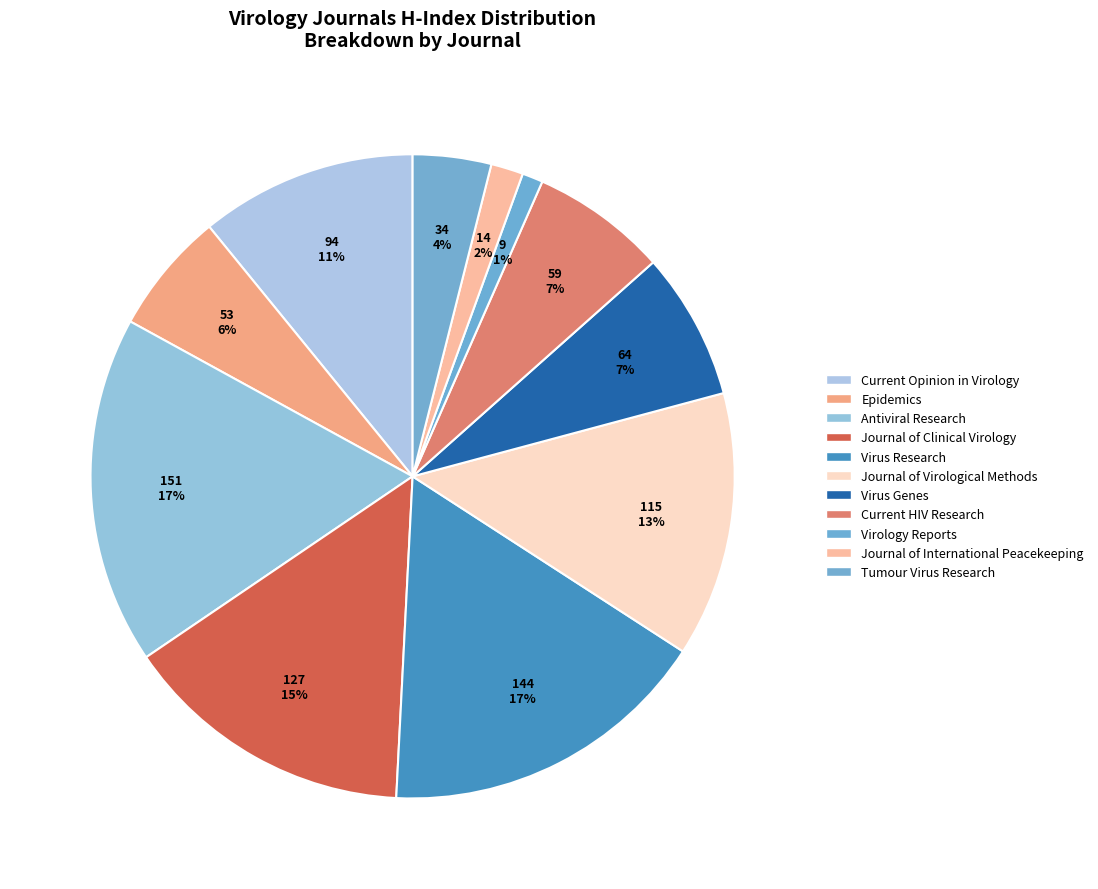

What is the ratio of the value at Journal of Virological Methods to the value at Virology Reports?

12.8